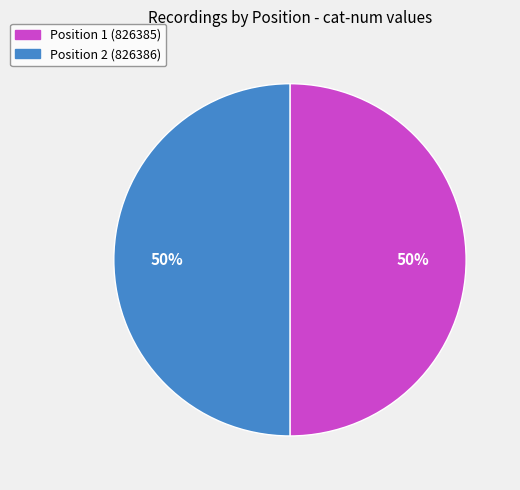

True or false: Position 1 (826385) accounts for 42% of the total.

False